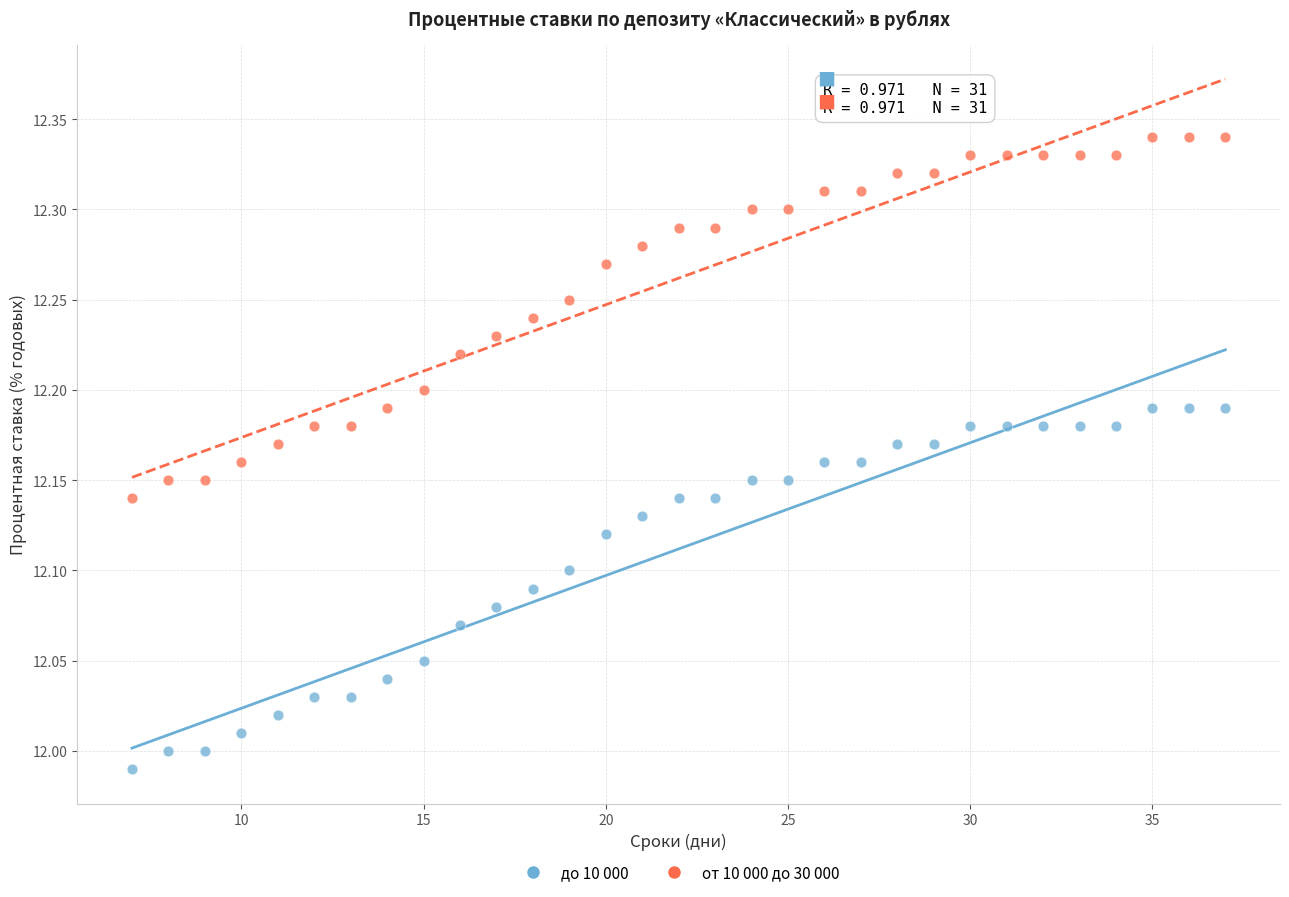

Which series reaches the minimum Y coordinate?

до 10 000